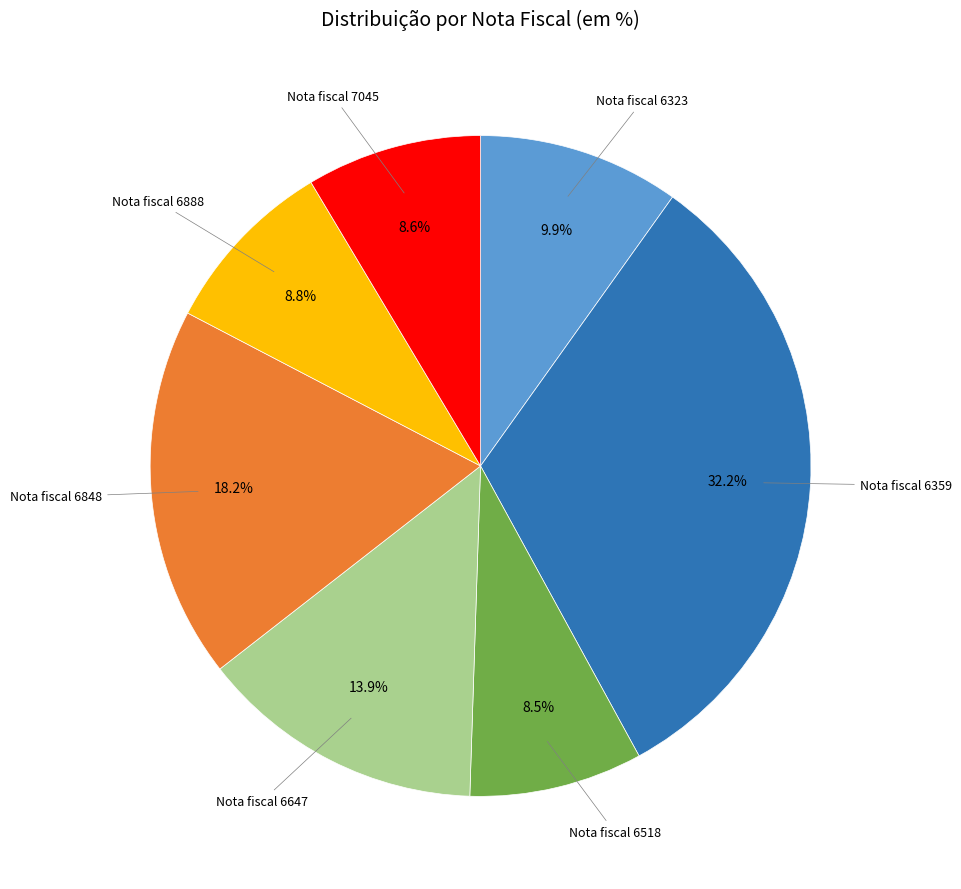

Which category has the biggest portion of the pie?

Nota fiscal 6359